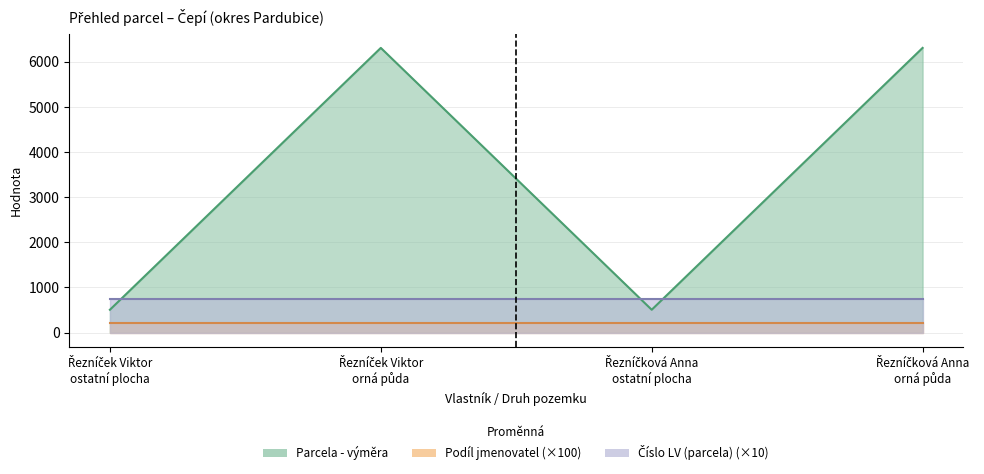

What is the label of the 4th point from the left?

Řezníčková Anna / orná půda